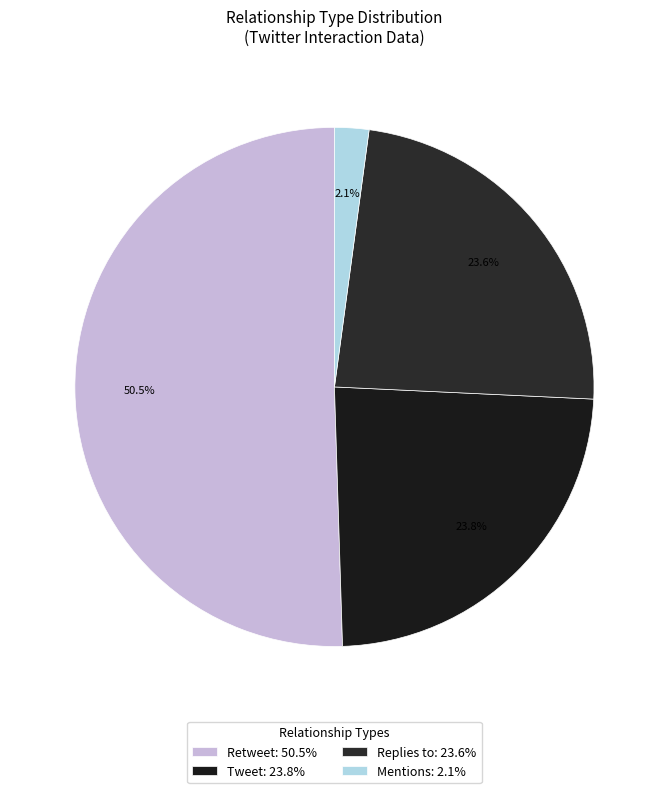

Which slice is the largest?

Retweet: 50.5%